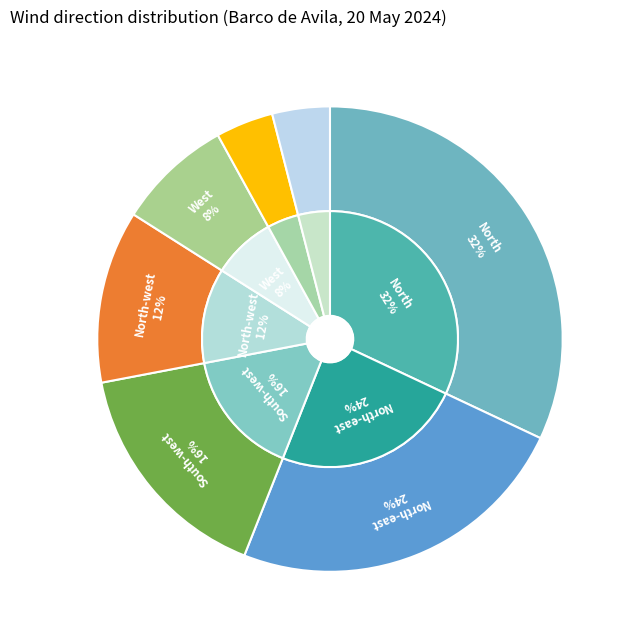

Which slice is the largest?

North